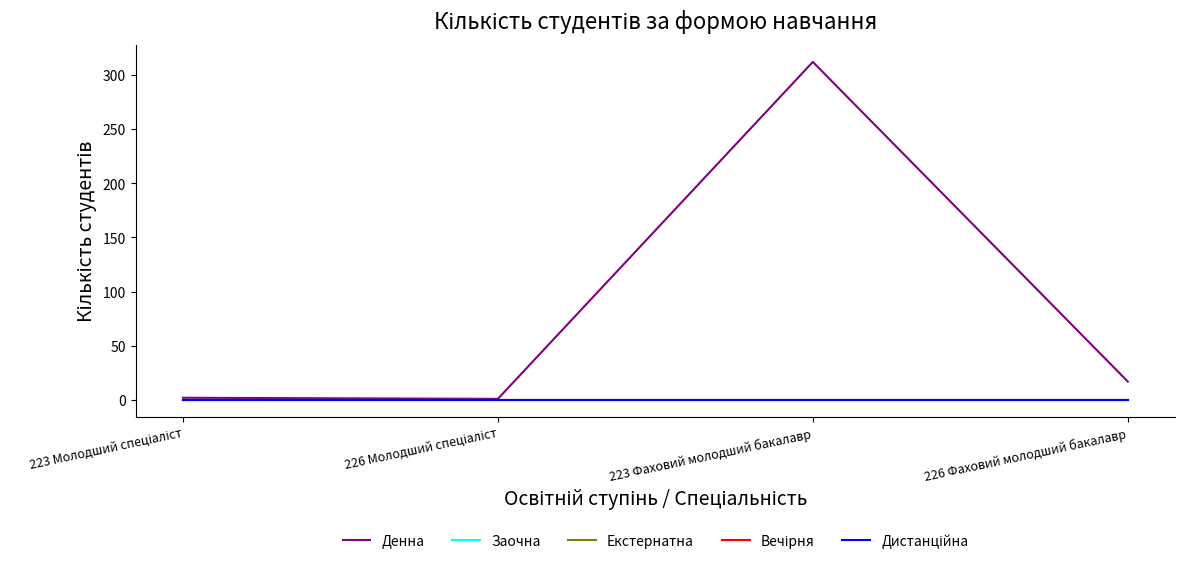

At 223 Фаховий молодший бакалавр, list the series in order from smallest to largest.

Заочна, Екстернатна, Вечірня, Дистанційна, Денна